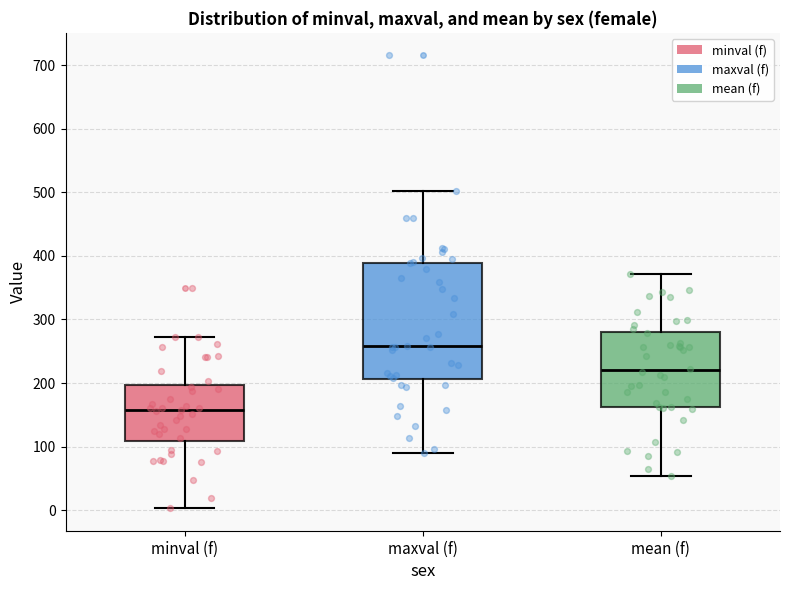

Which box has the highest median line?

maxval (f)